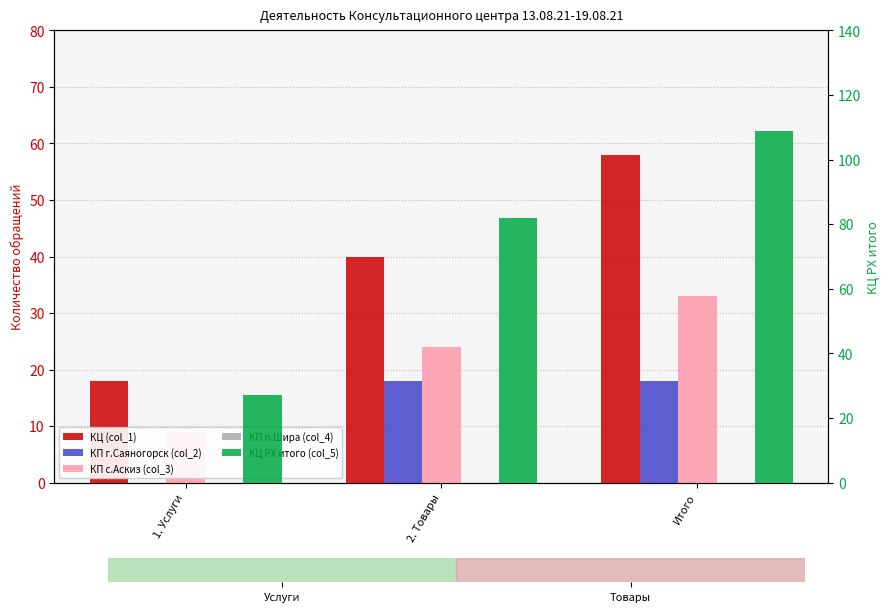

How many bars are there in total?

15